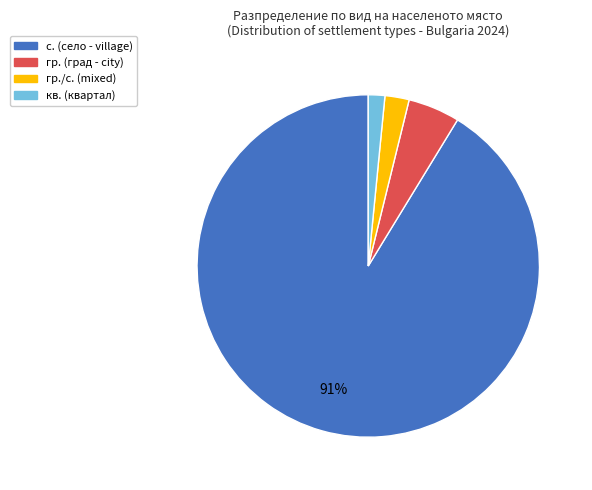

To the nearest percent, what is the average slice percentage?

25%